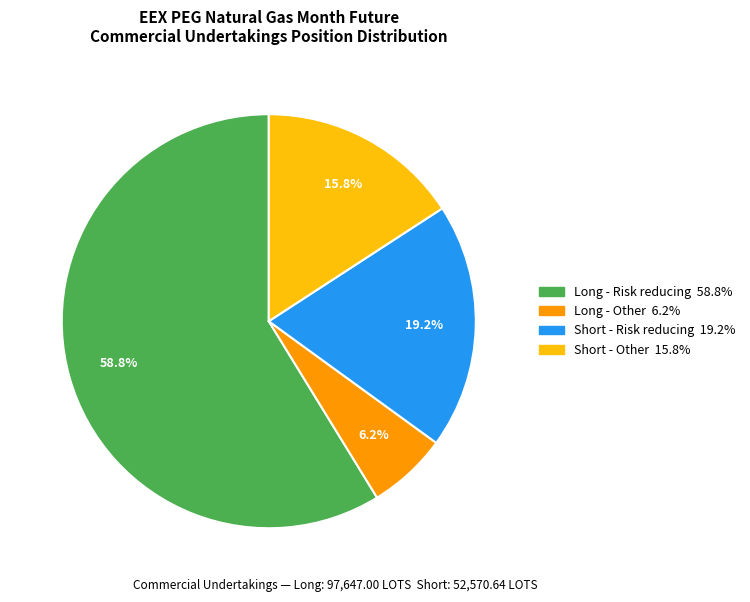

Combined, do Long - Other and Short - Risk reducing account for over 50%?

No